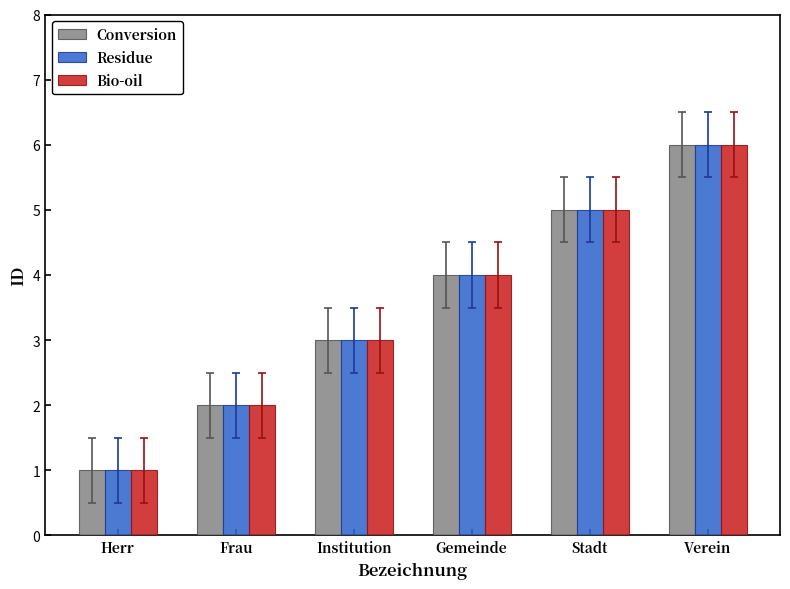

Reading right to left, extract all data points from this chart.

Conversion: 6	5	4	3	2	1
Residue: 6	5	4	3	2	1
Bio-oil: 6	5	4	3	2	1